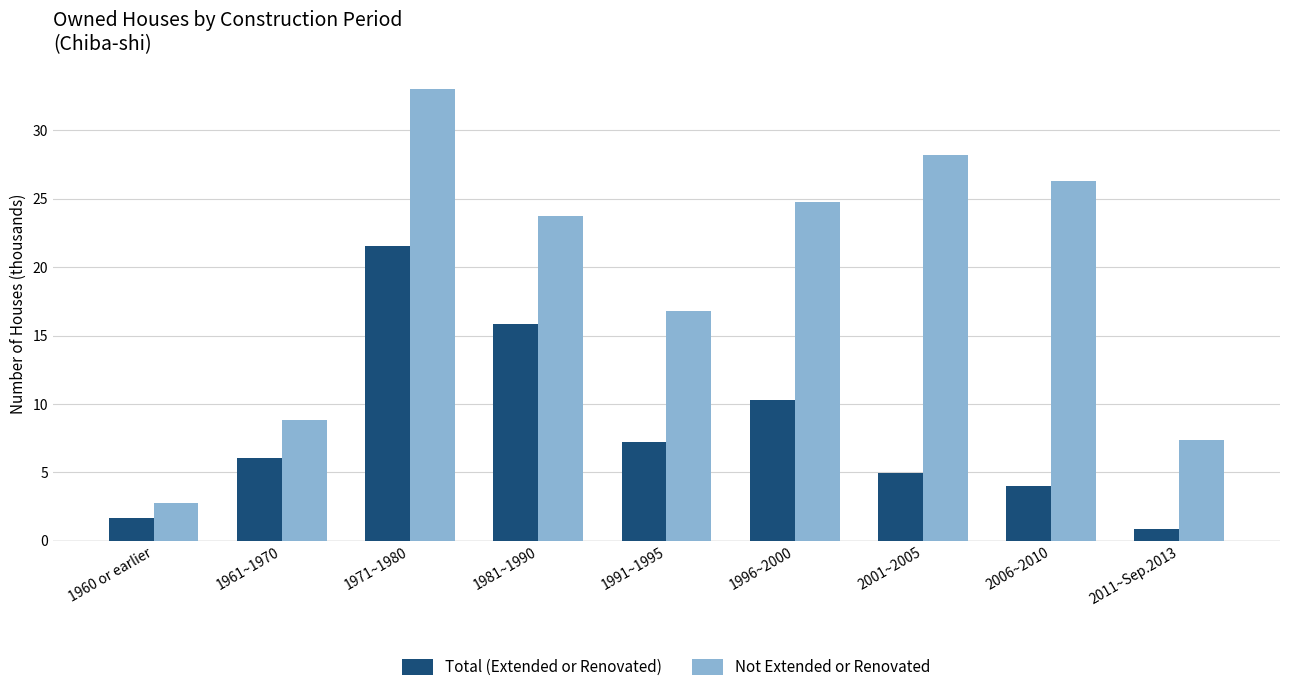

What position from the left is 1961~1970?

2